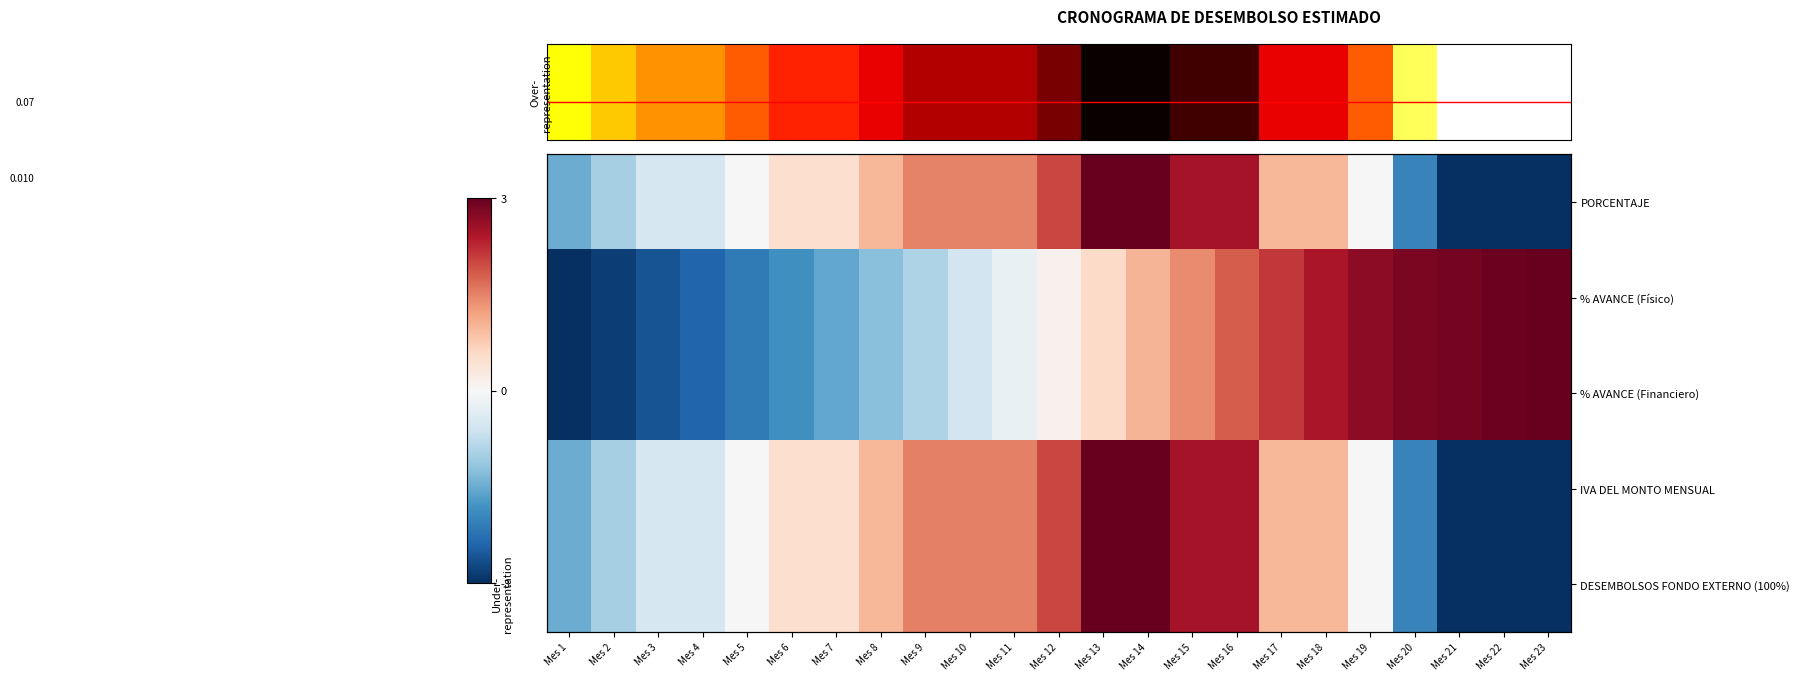

Where does the IVA DEL MONTO MENSUAL series first go above 0?

Mes 6